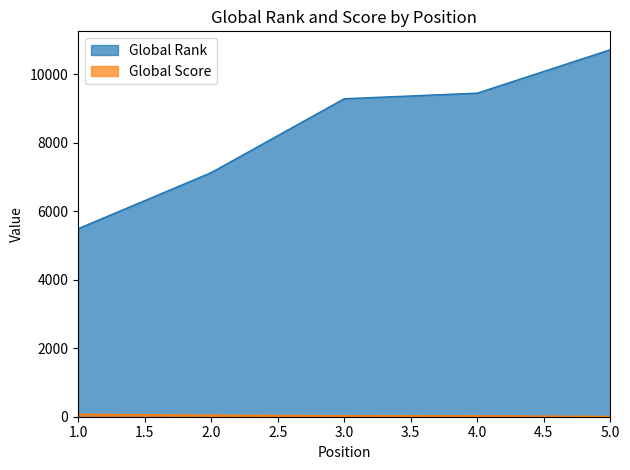

True or false: Global Score and Global Rank intersect in this chart.

False